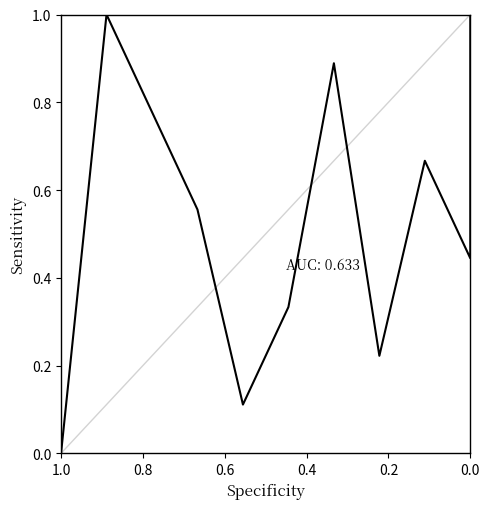

True or false: the data has more than 2 interior local peaks.

True